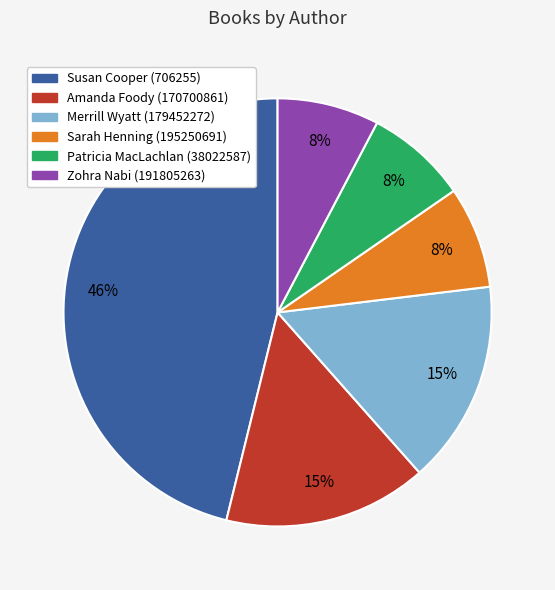

To the nearest percent, what is the difference between the largest and smallest slice percentages?

38%